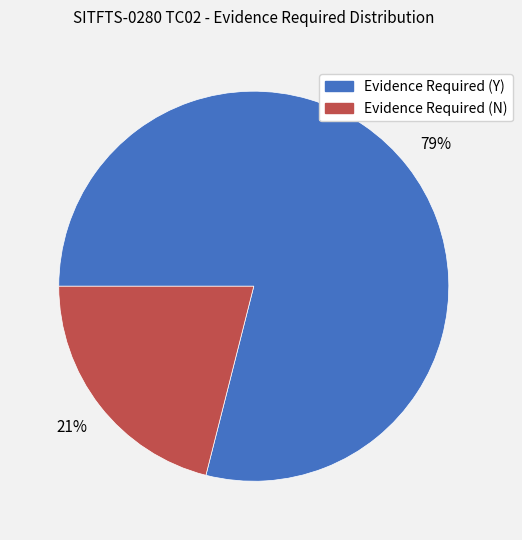

How many segments does this pie chart have?

2